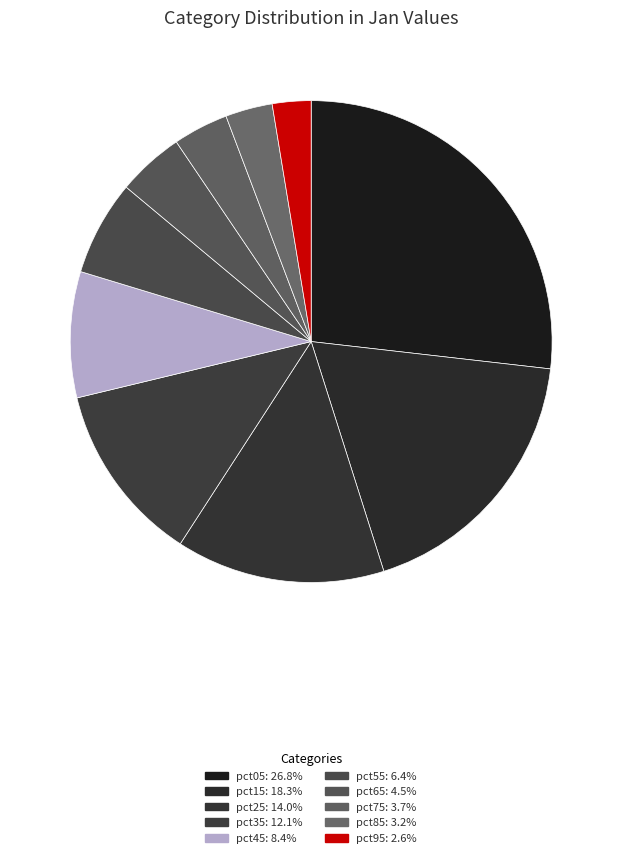

How many slices are in this pie chart?

10